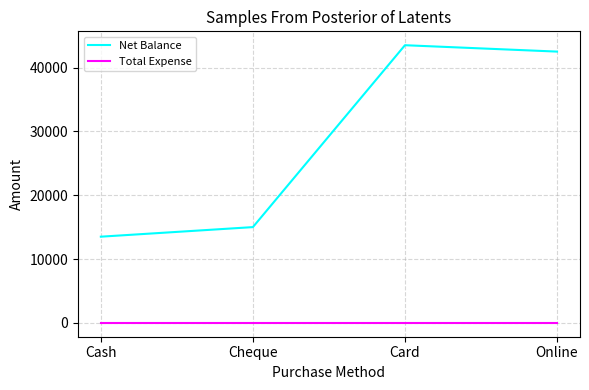

Reading right to left, transcribe all the data shown in this chart.

Net Balance: 42500	43500	15000	13500
Total Expense: 0	0	0	0